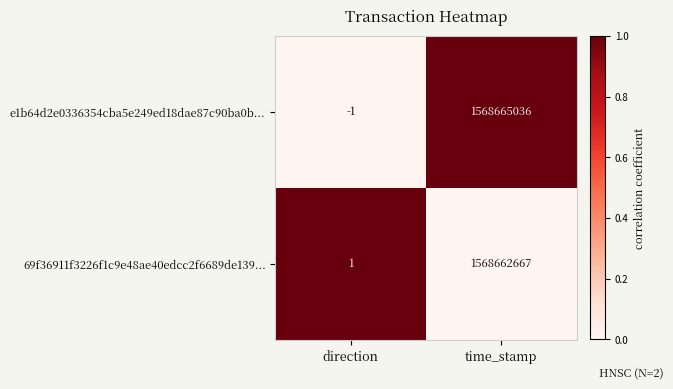

Which series has the widest spread of values?

e1b64d2e0336354cba5e249ed18dae87c90ba0b...